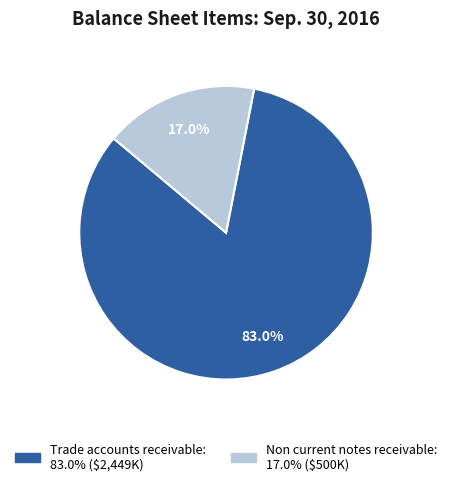

How many segments does this pie chart have?

2